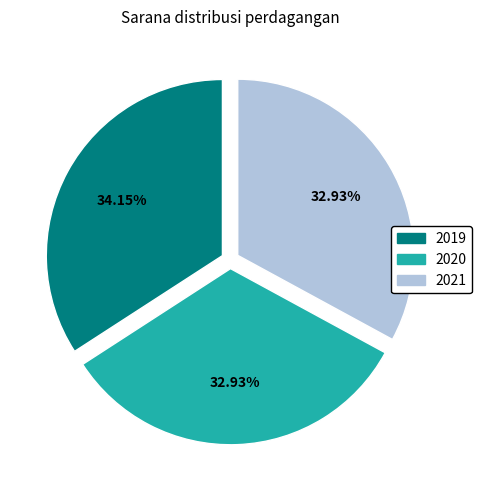

How many segments does this pie chart have?

3